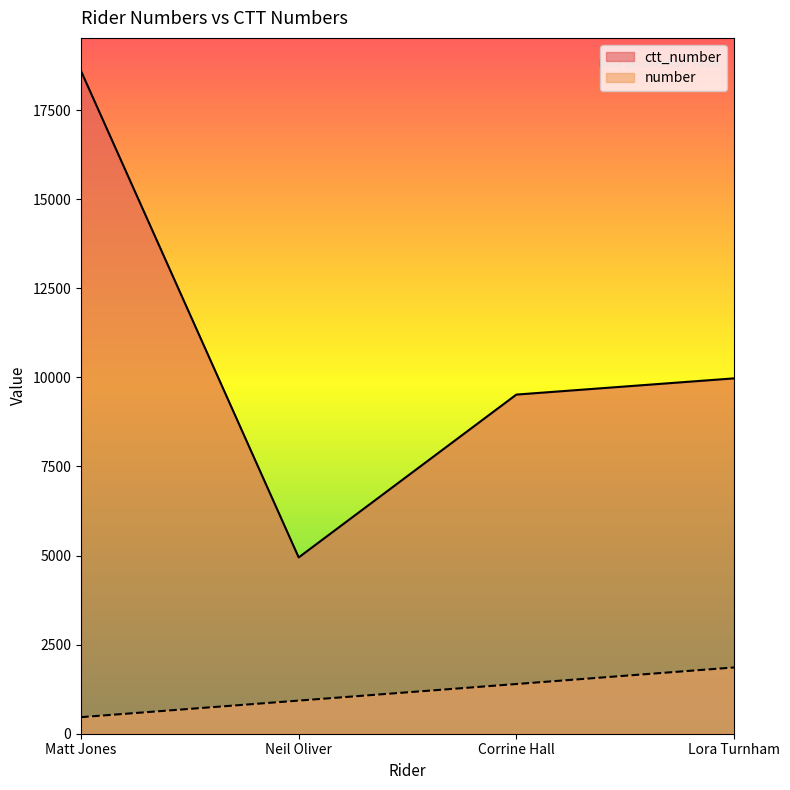

Which series has the widest spread of values?

ctt_number